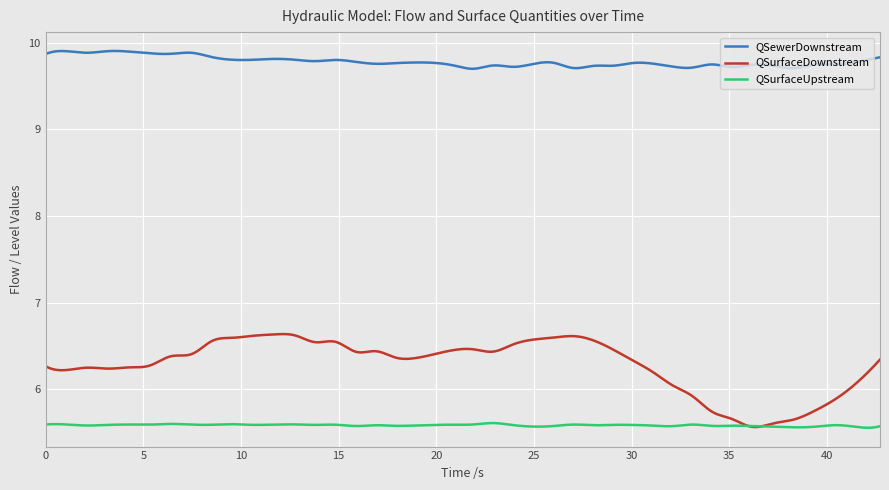

At how many categories does at least one series exceed 6?

300